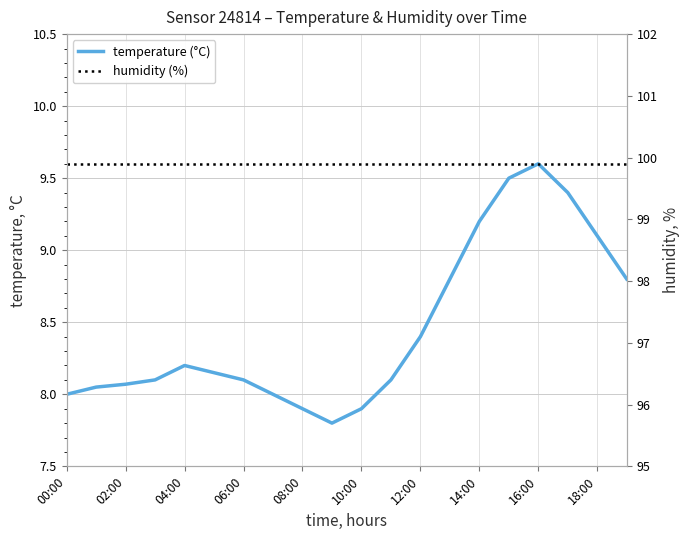

Count the number of categories in the chart.

20